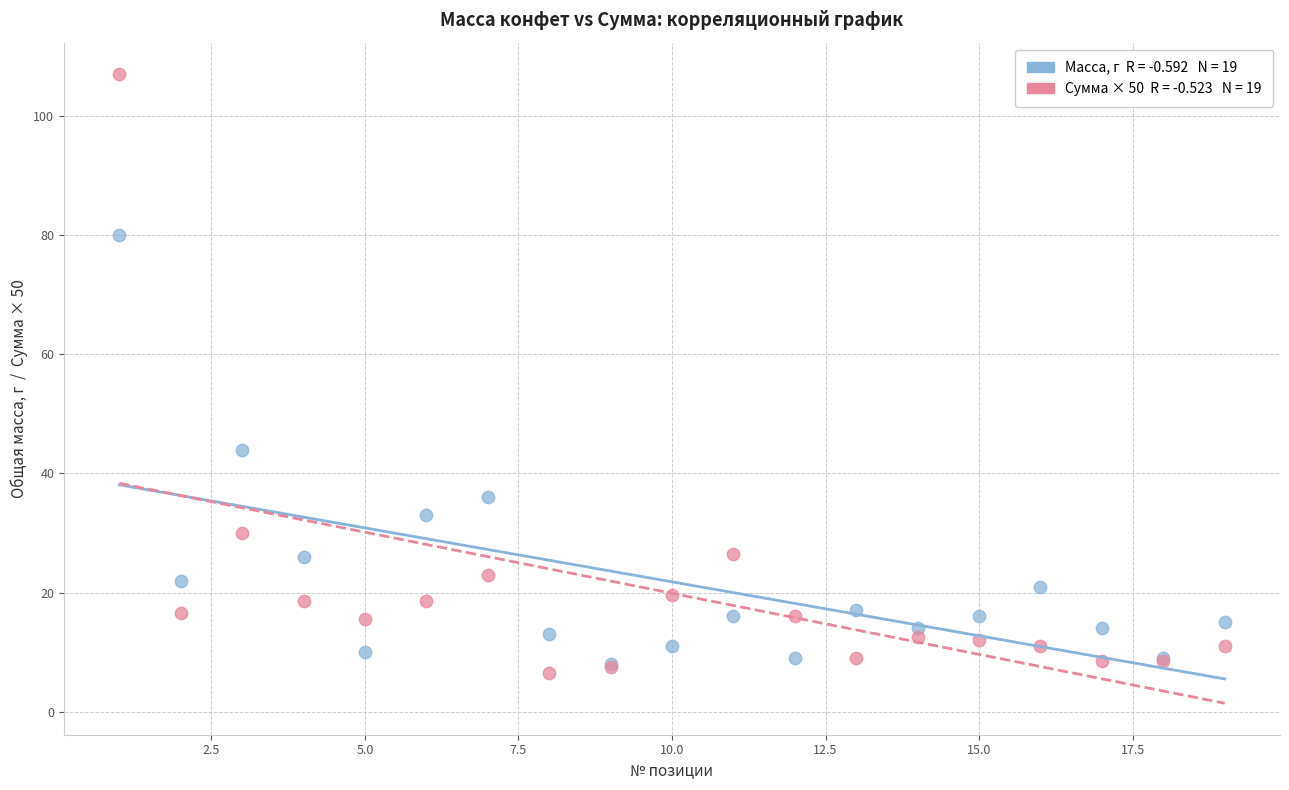

Across all series, what Y value is closest to 56?

44.0